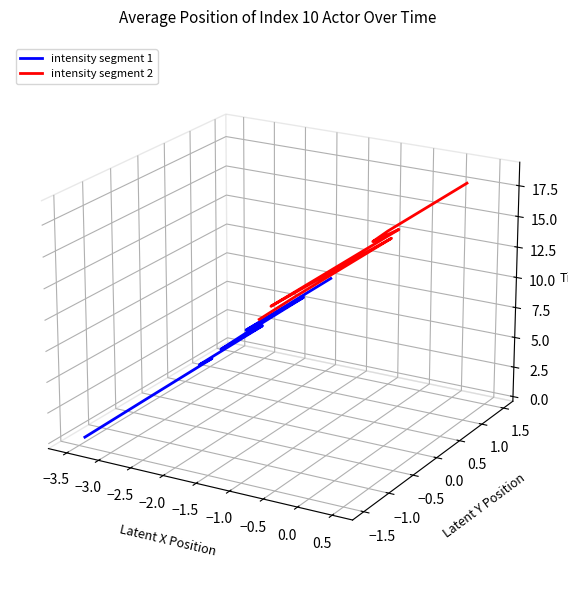

Which series has the largest range (max minus min)?

intensity segment 1